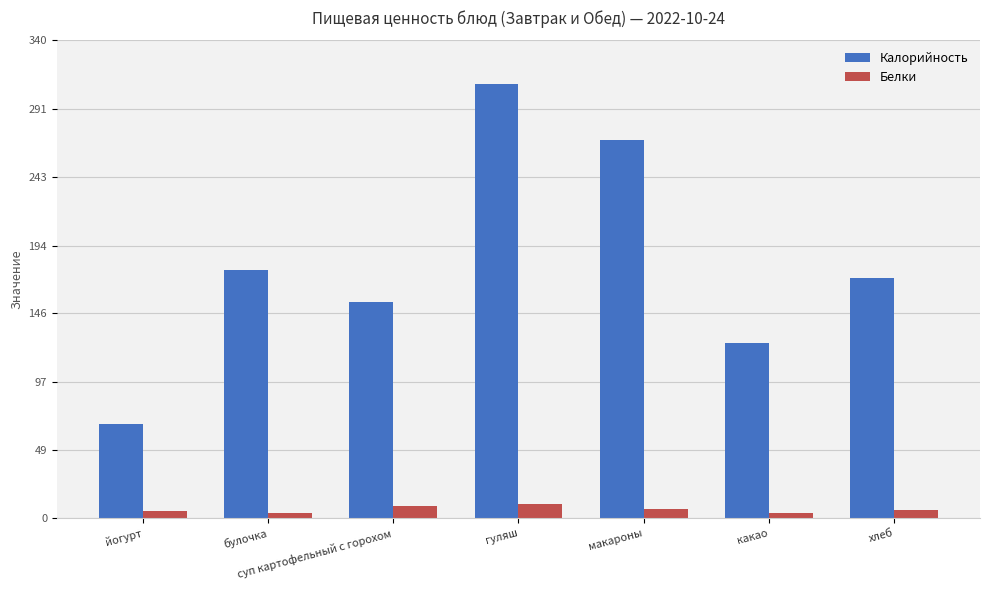

Which category has the lowest value in the Калорийность series?

йогурт